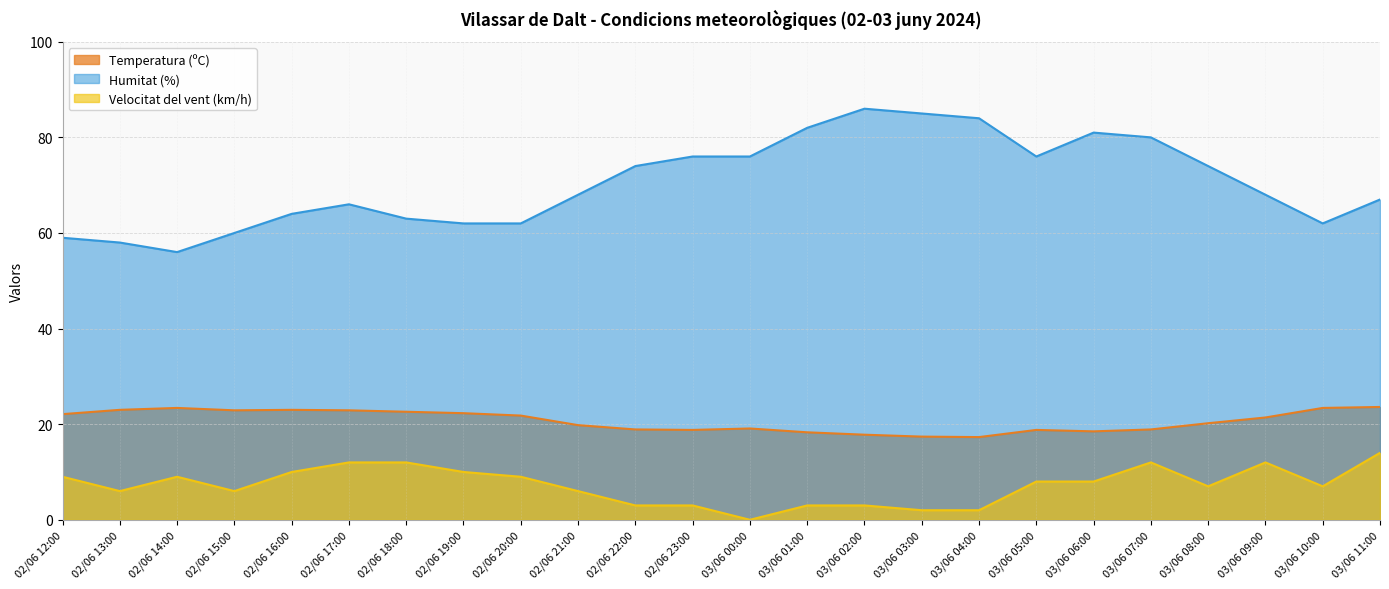

Count the number of categories in the chart.

24